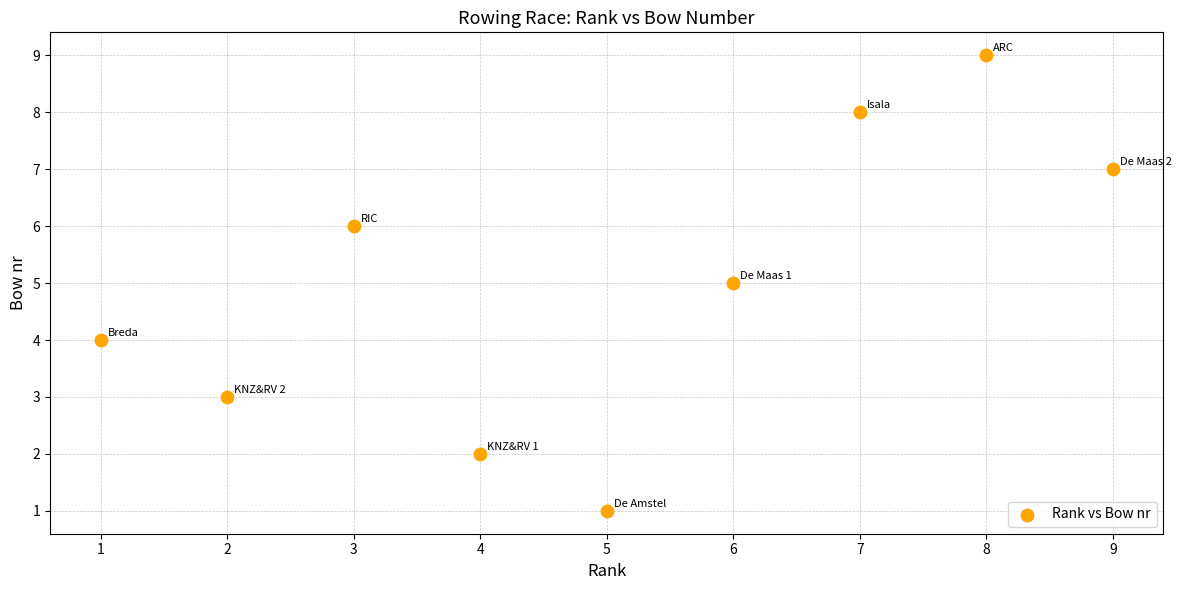

What is the average Y value?

5